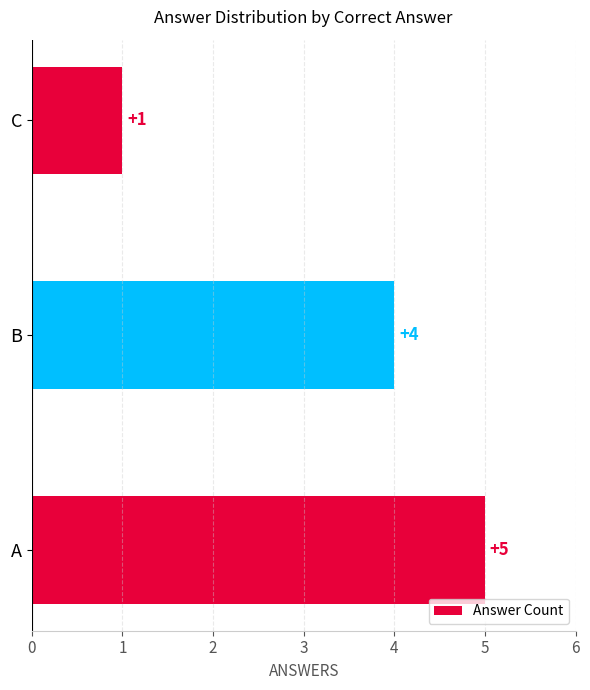

List the labels in order of value, largest first.

A, B, C